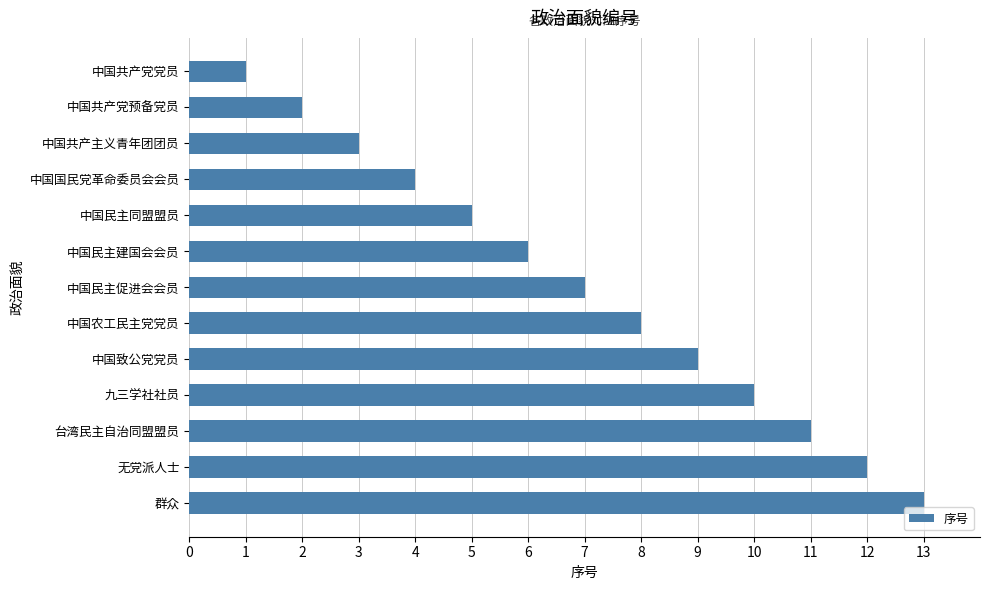

What is the maximum value shown in the chart?

13